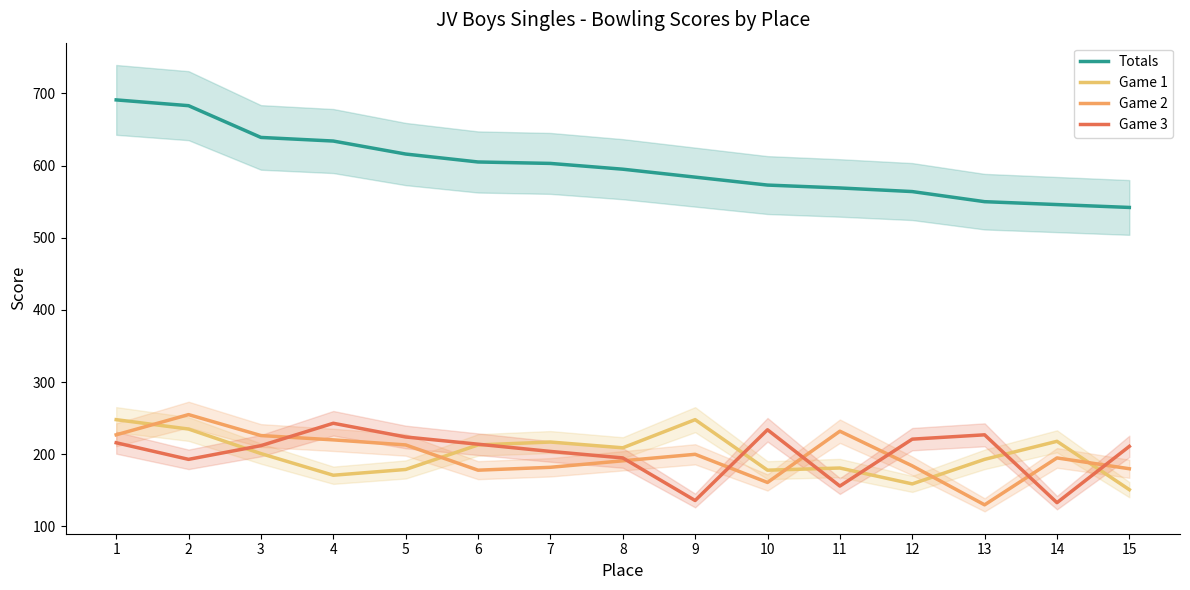

At how many categories does at least one series exceed 676?

2